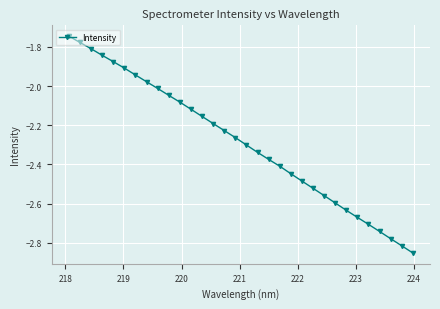

What is the difference between the second highest and second lowest values?

1.0